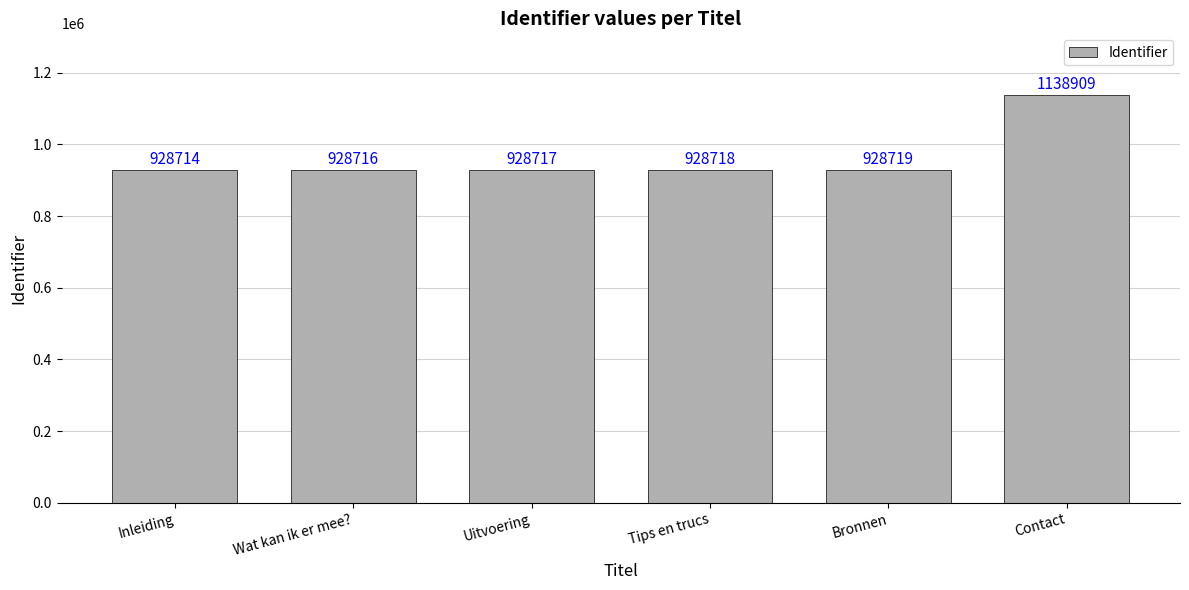

What is the change in value from Uitvoering to Contact?

+210192